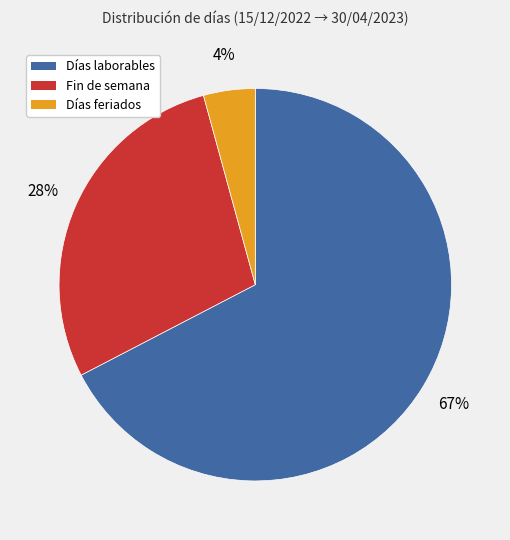

Count the number of slices in the pie.

3